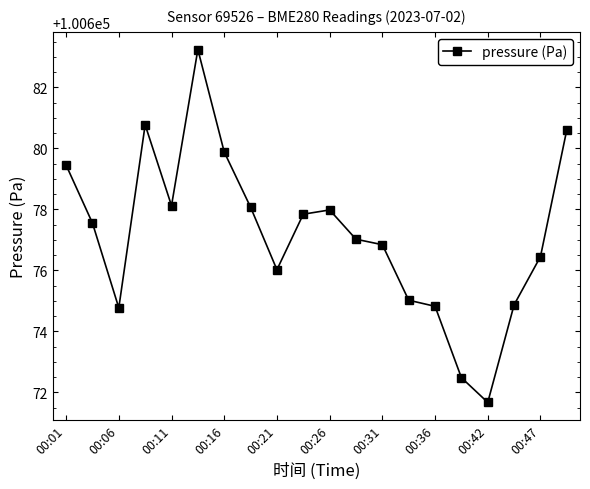

What is the difference between the second highest and minimum values?

9.1